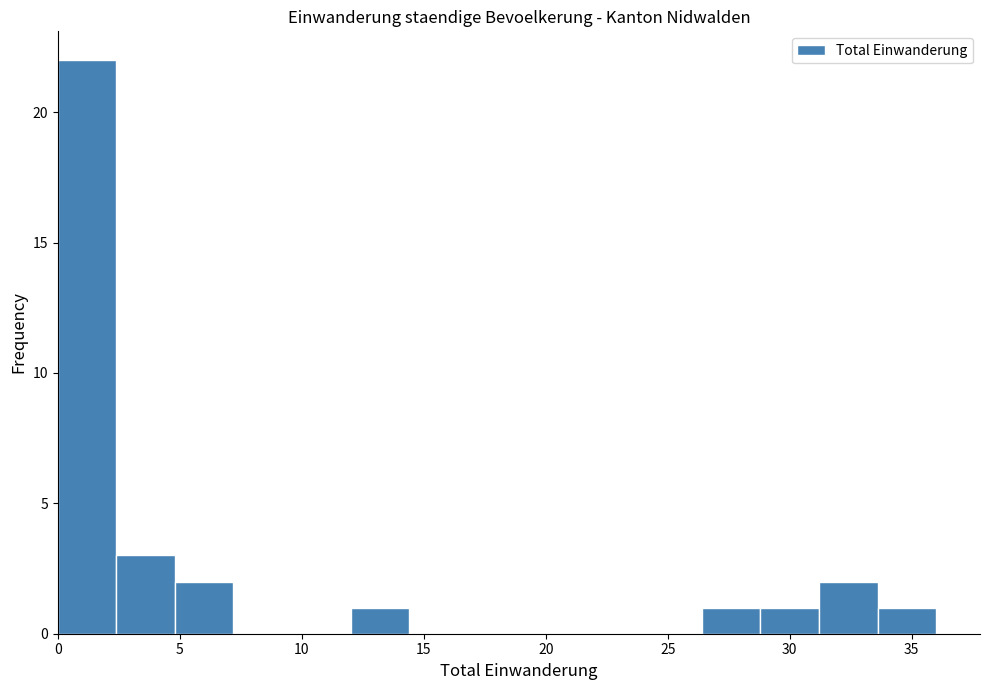

How tall is the bar that spans 4.8 to 7.2 on the x-axis? Neither the bar edges nor the heights are printed on the chart, so give them approximately, as read against the axes.

2